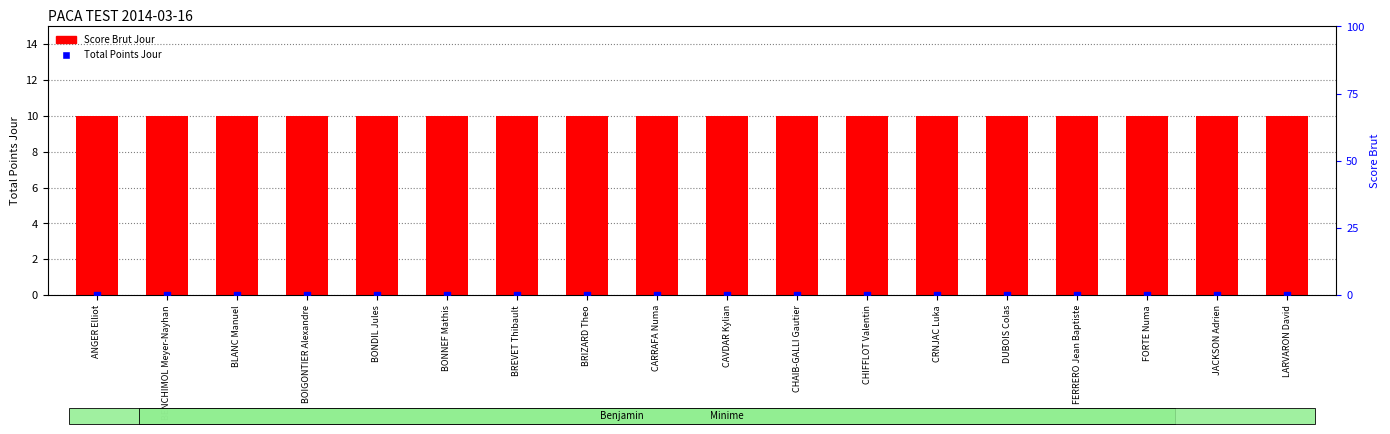

What is the total value across all series at FERRERO Jean Baptiste?

10